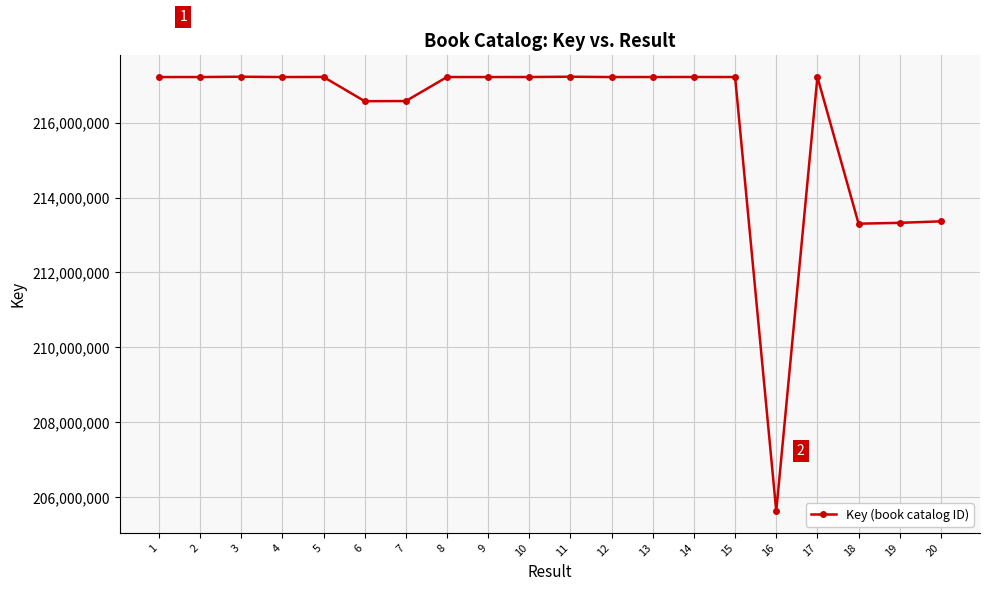

What is the change in value from 6 to 10?

+645303